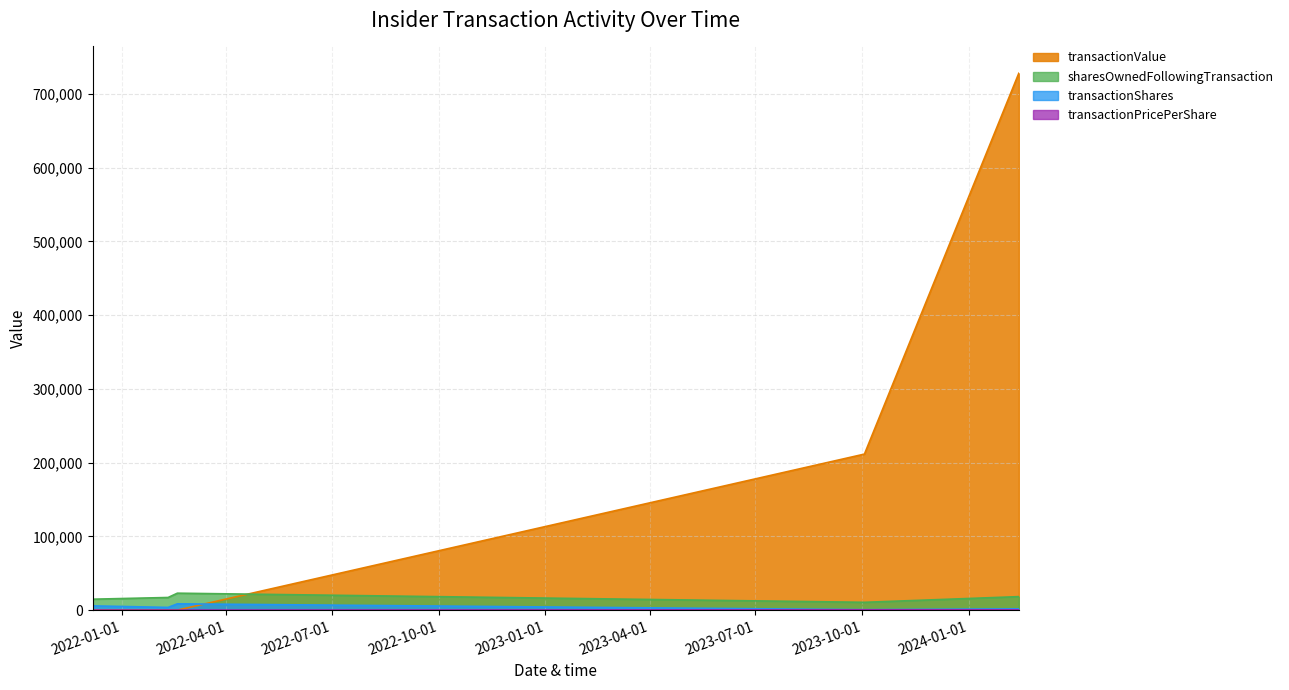

Does the chart have visible grid lines?

Yes